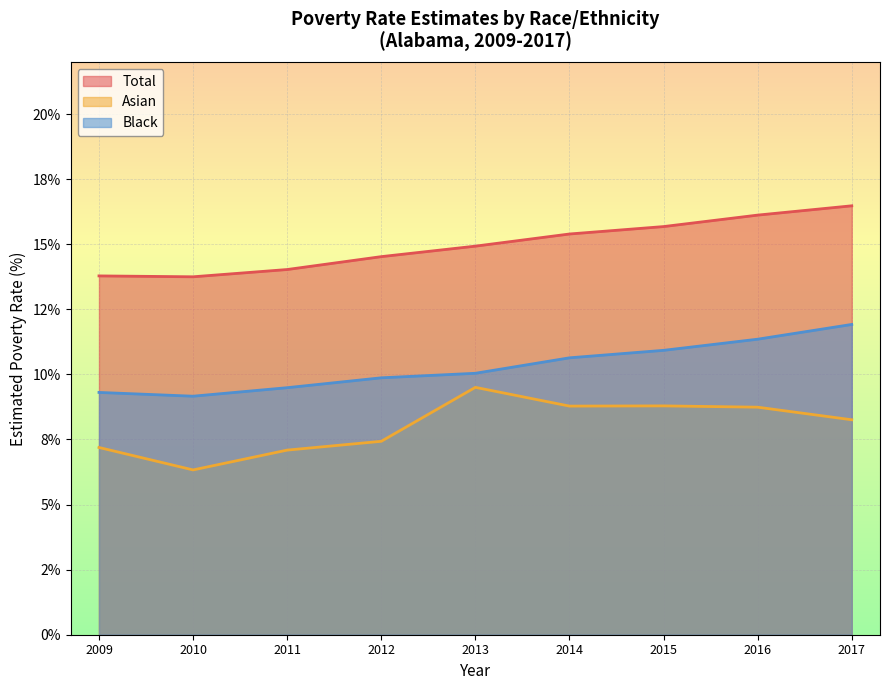

How many categories are shown in the chart?

9